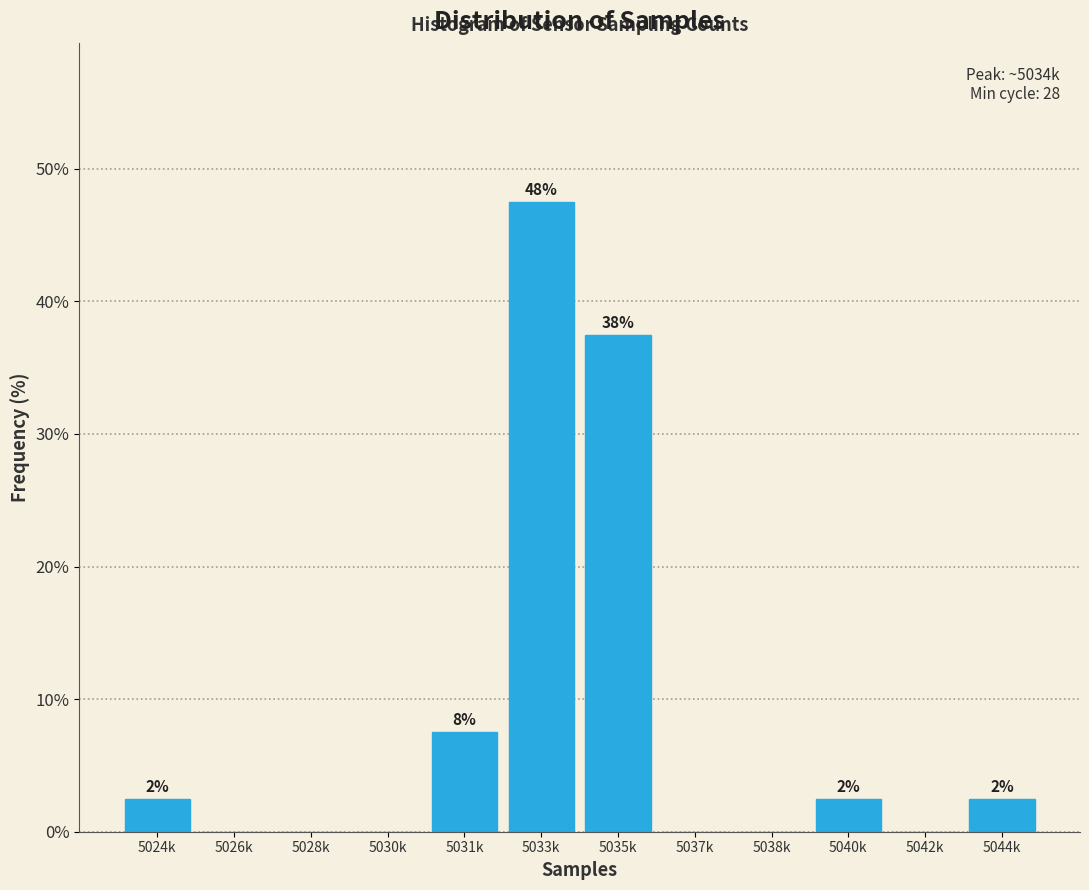

Are the bars horizontal?

No